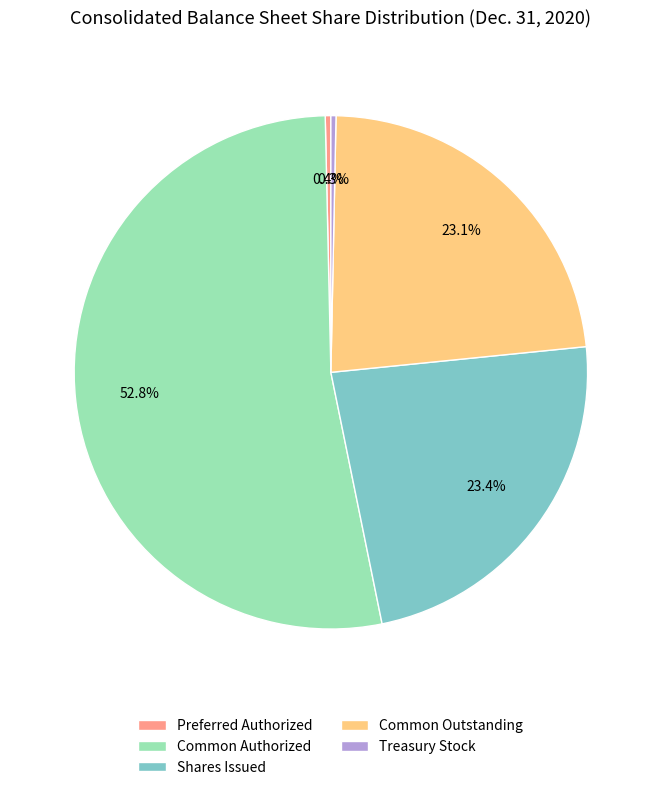

What is the largest slice in the pie chart?

Common Authorized